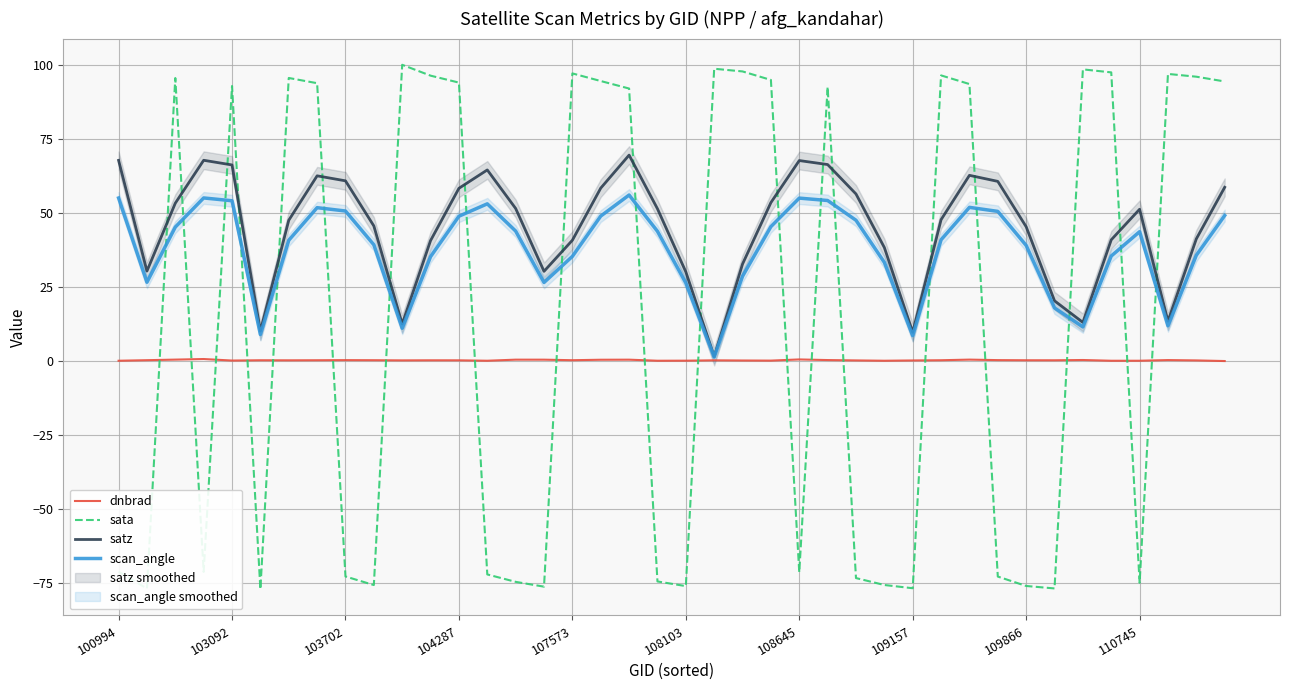

What is the highest value of the satz series?

69.5